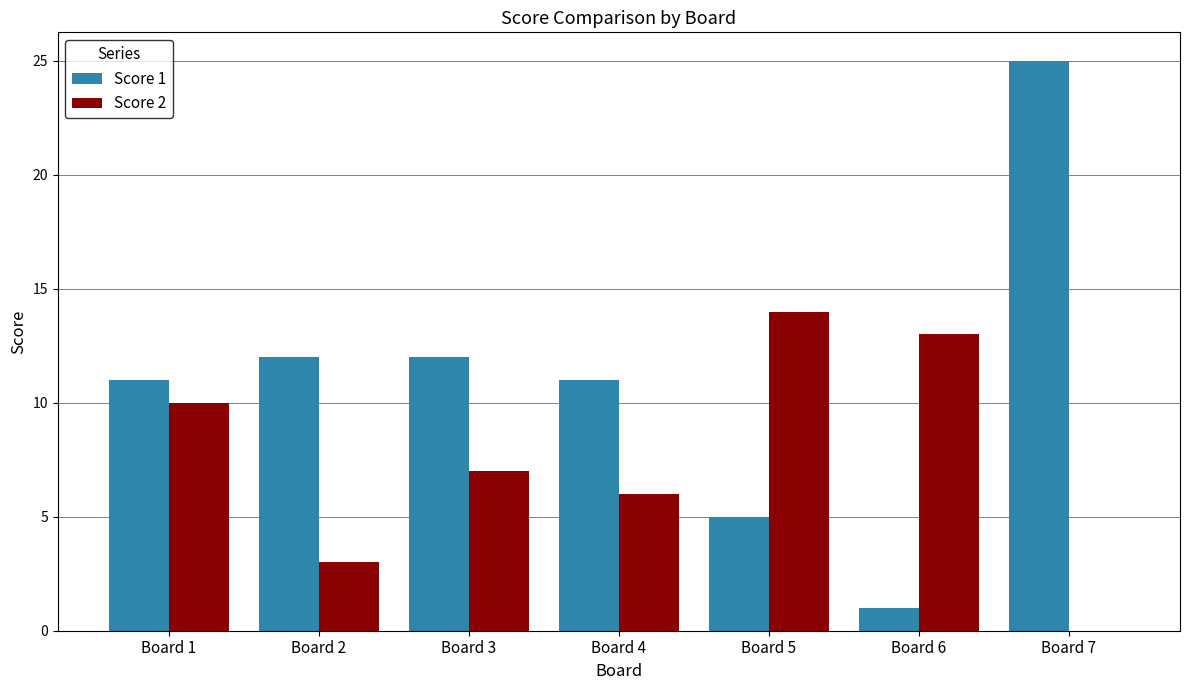

At which category is the sum across all series the highest?

Board 7